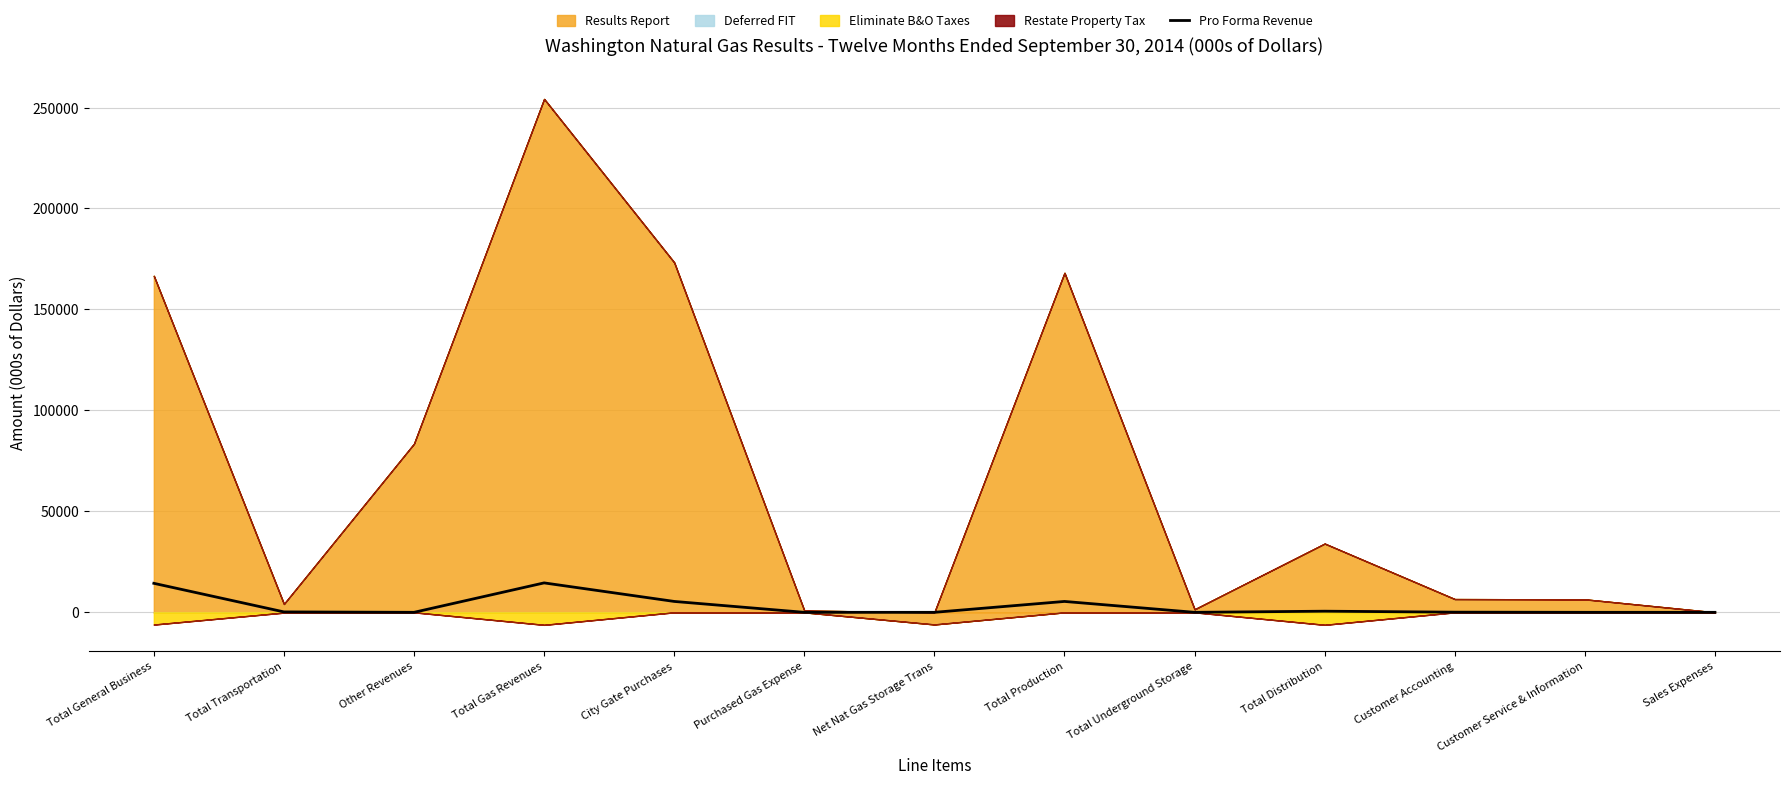

At which label does the data first exceed 82?

Total General Business